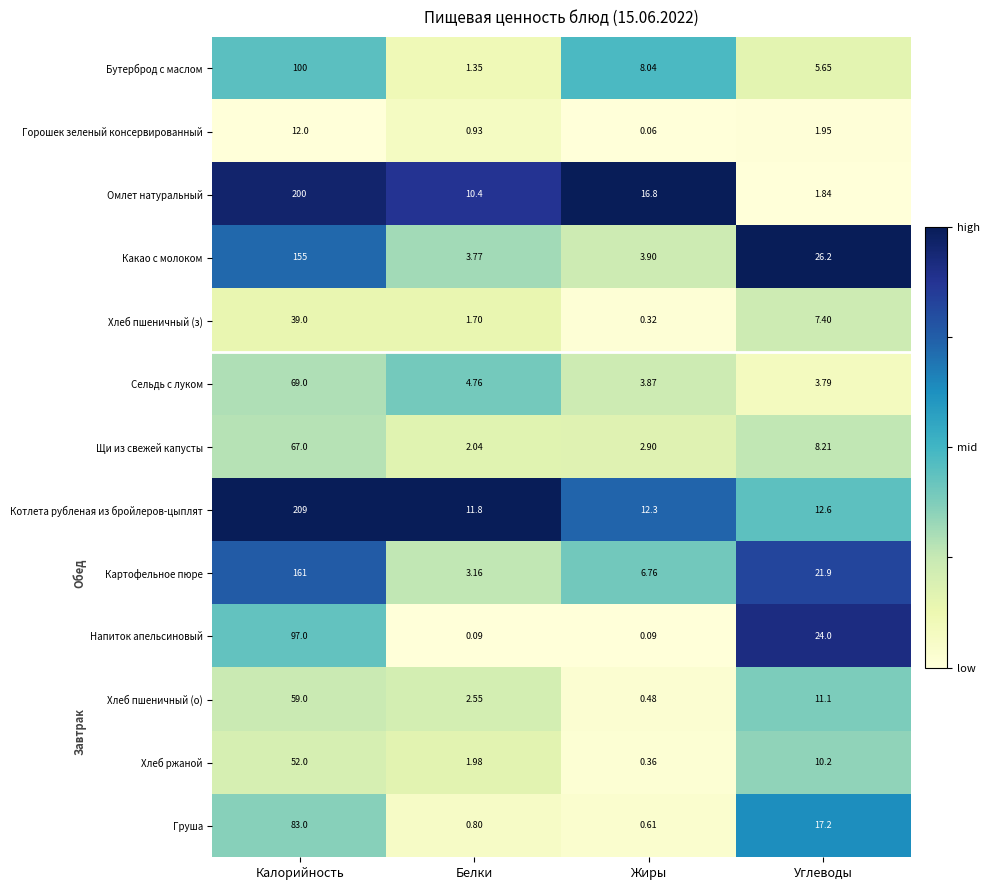

Where does the Какао с молоком series first go above 26?

Калорийность